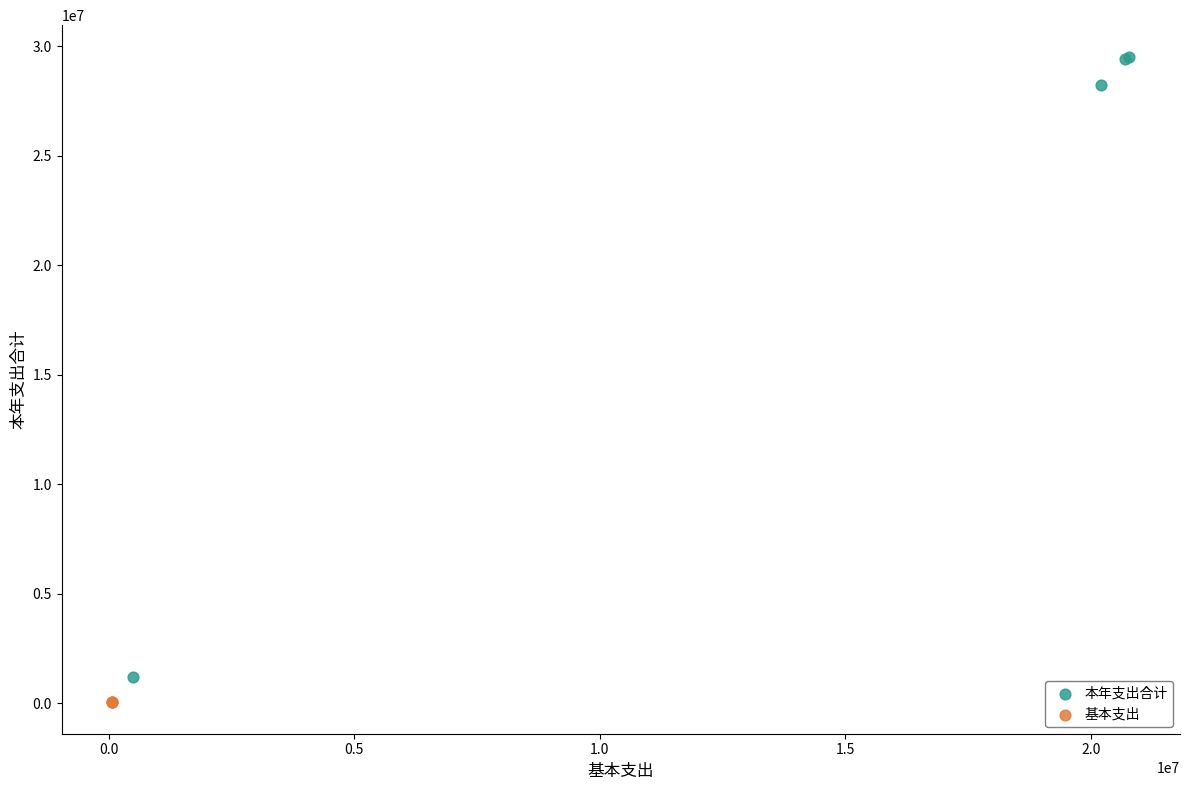

Which series reaches the maximum Y coordinate?

本年支出合计